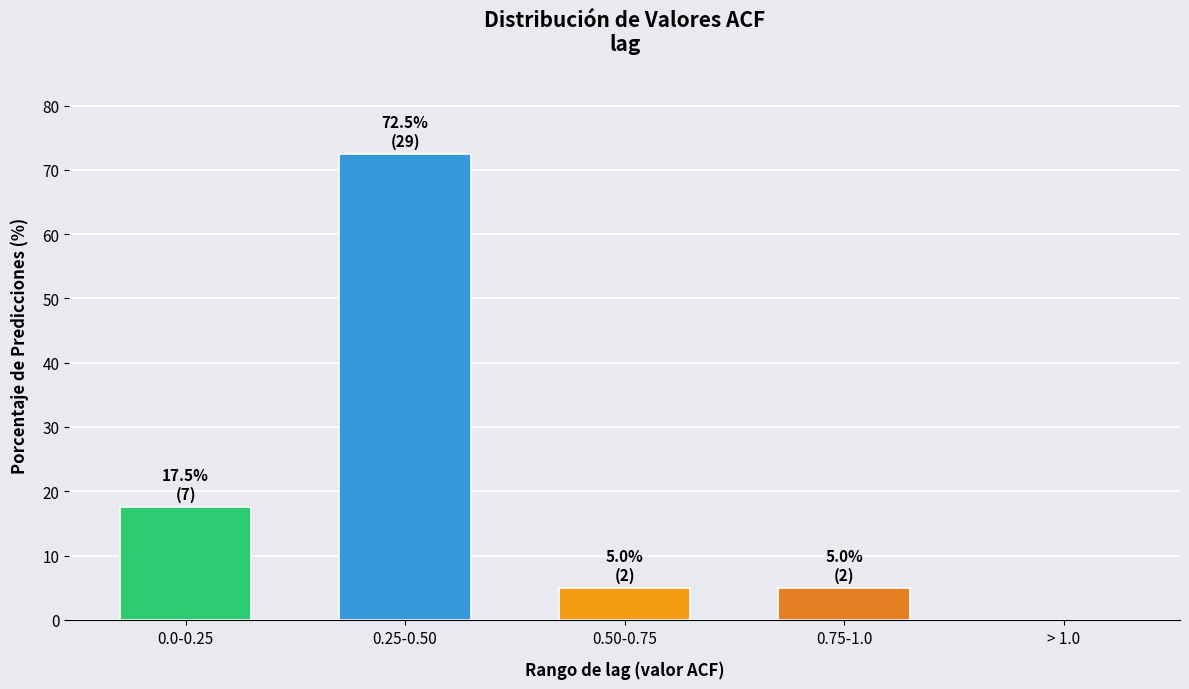

Reading left to right, extract all data points from this chart.

0.0-0.25=17.5	0.25-0.50=72.5	0.50-0.75=5.0	0.75-1.0=5.0	> 1.0=0.0